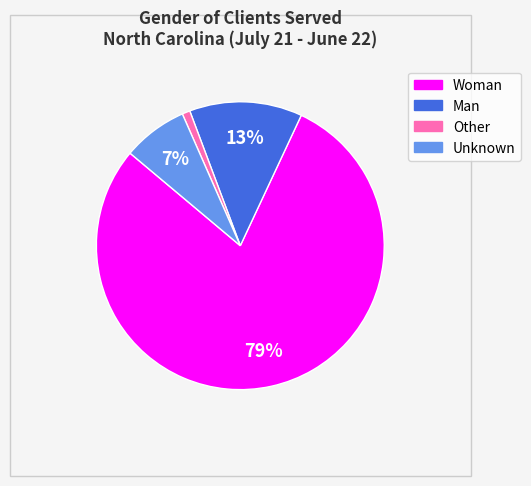

Rank the categories by value from lowest to highest.

Other, Unknown, Man, Woman